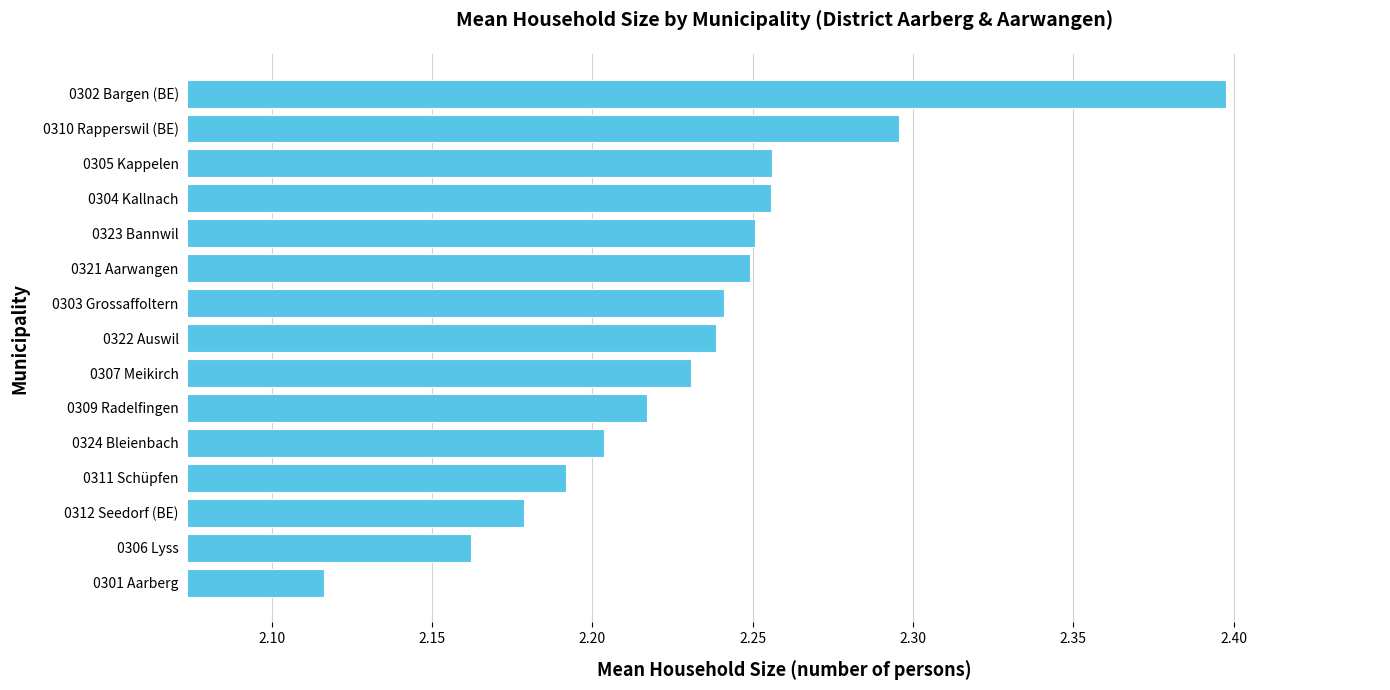

Which label corresponds to the largest value in the chart?

0302 Bargen (BE)